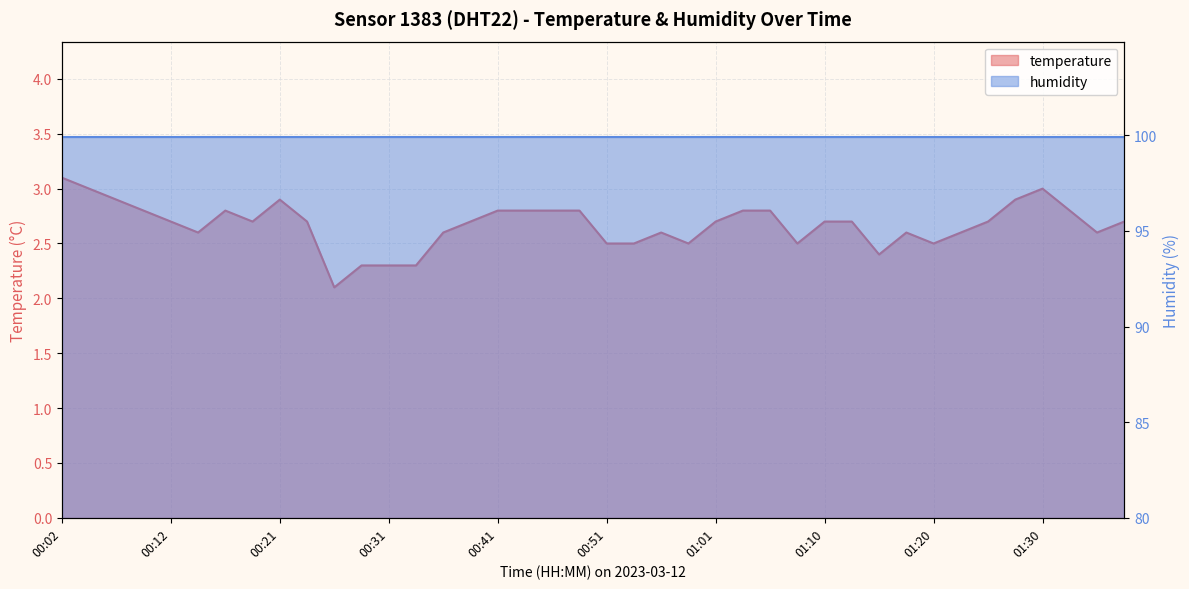

What is the greatest value displayed?

3.1